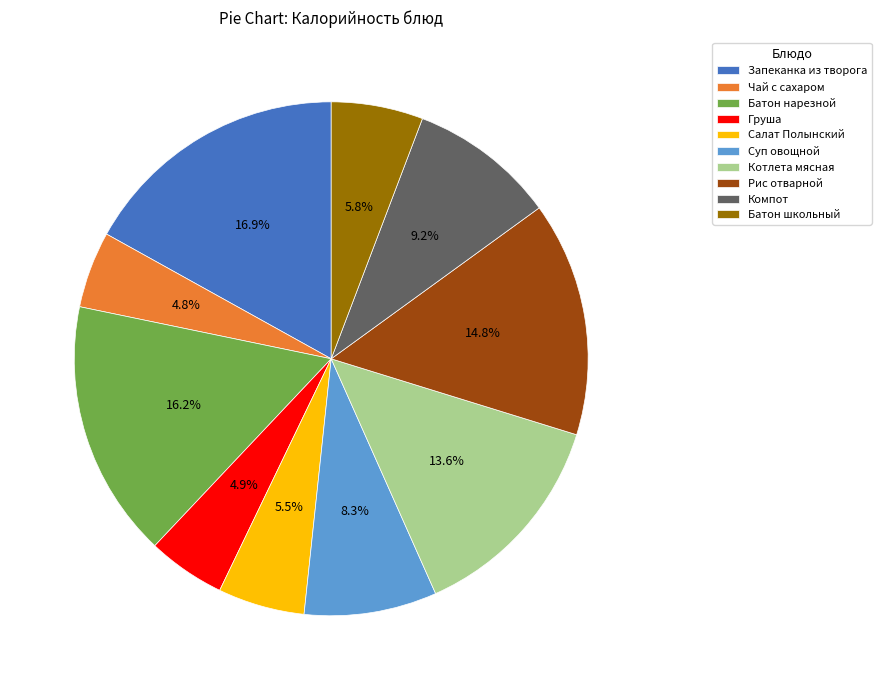

To the nearest percent, what percentage of the pie is Батон нарезной?

16%